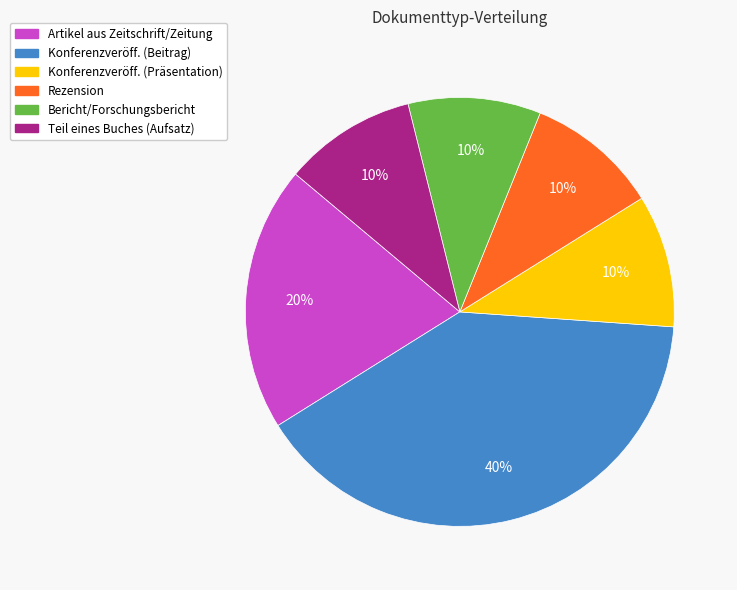

Does any single category account for the majority?

No